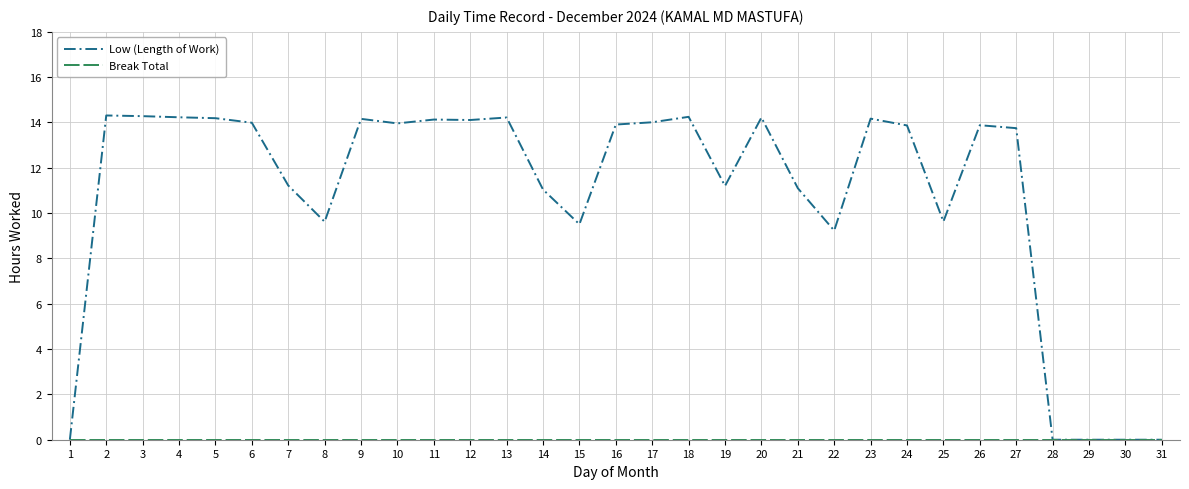

The value of Low (Length of Work) at 29 is 0.0. True or false?

True